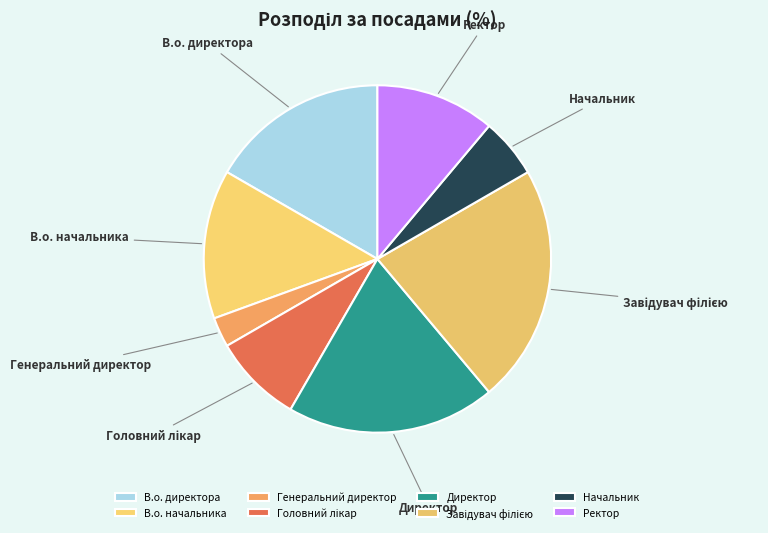

What is the smallest slice in the pie chart?

Генеральний директор